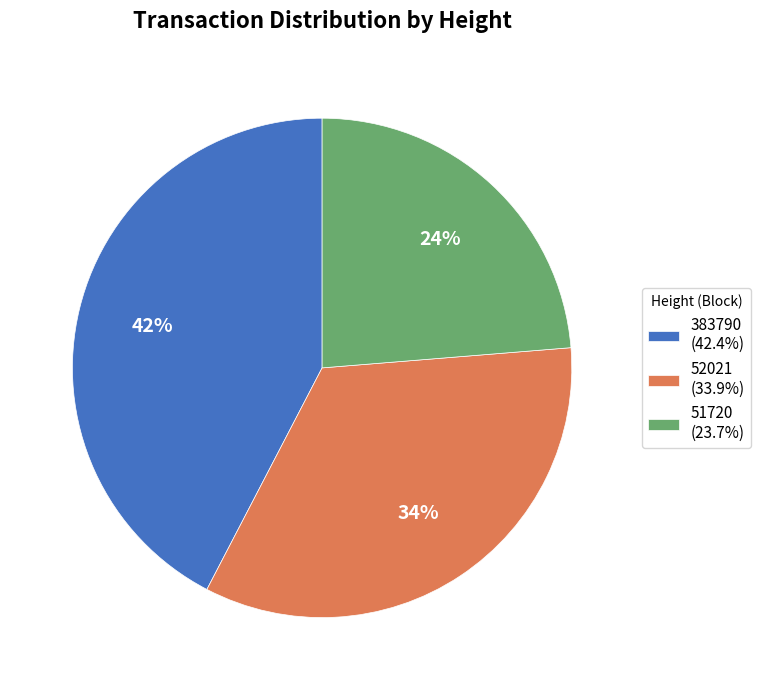

What percentage is the 51720 slice, to the nearest percent?

24%